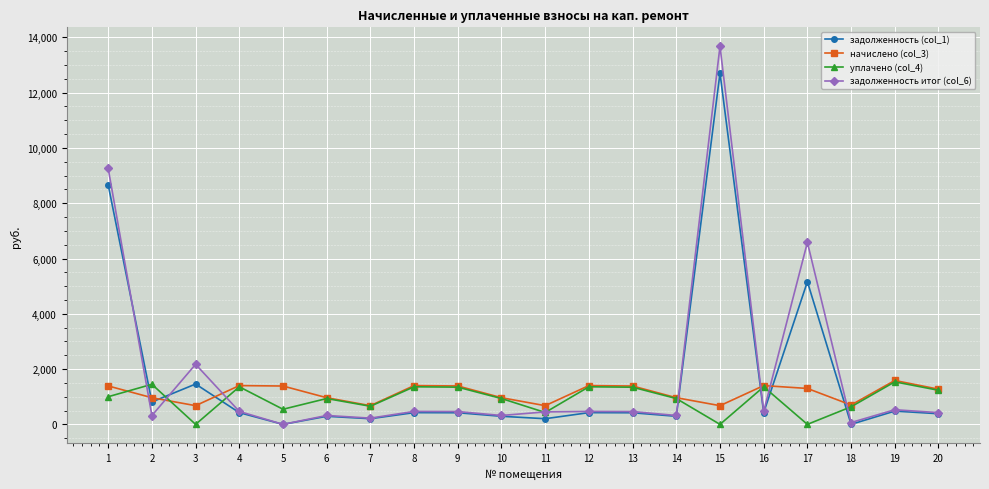

What is the spread (max minus min) of values at 13?

967.7